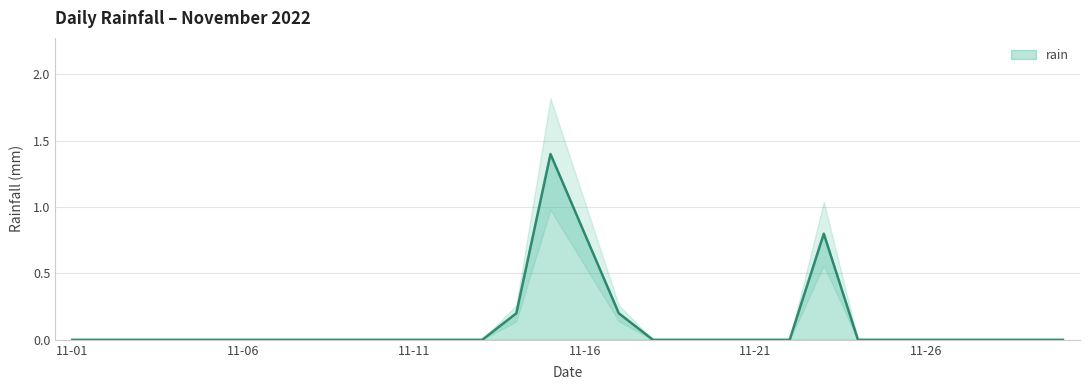

Rank the categories by value from lowest to highest.

2022-11-01, 2022-11-02, 2022-11-03, 2022-11-04, 2022-11-05, 2022-11-06, 2022-11-07, 2022-11-08, 2022-11-09, 2022-11-10, 2022-11-11, 2022-11-12, 2022-11-13, 2022-11-18, 2022-11-19, 2022-11-20, 2022-11-21, 2022-11-22, 2022-11-24, 2022-11-25, 2022-11-26, 2022-11-27, 2022-11-28, 2022-11-29, 2022-11-30, 2022-11-14, 2022-11-17, 2022-11-16, 2022-11-23, 2022-11-15